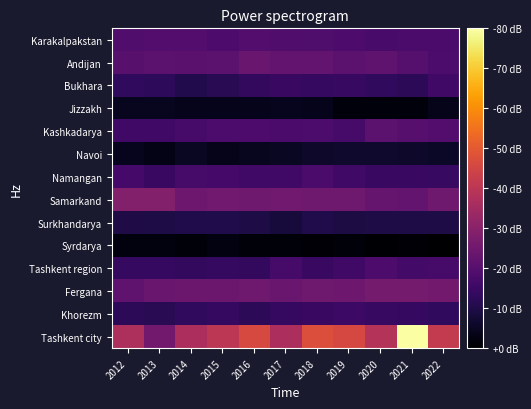

Reading left to right, extract all data points from this chart.

Karakalpakstan: 2012=93	2013=96	2014=95	2015=90	2016=96	2017=93	2018=92	2019=90	2020=87	2021=88	2022=88
Andijan: 2012=99	2013=101	2014=100	2015=101	2016=111	2017=106	2018=107	2019=102	2020=105	2021=97	2022=89
Bukhara: 2012=70	2013=68	2014=60	2015=65	2016=71	2017=76	2018=72	2019=74	2020=69	2021=67	2022=80
Jizzakh: 2012=36	2013=36	2014=34	2015=33	2016=34	2017=35	2018=33	2019=25	2020=25	2021=25	2022=32
Kashkadarya: 2012=80	2013=80	2014=85	2015=89	2016=90	2017=88	2018=89	2019=85	2020=102	2021=98	2022=96
Navoi: 2012=35	2013=31	2014=38	2015=32	2016=36	2017=39	2018=42	2019=43	2020=43	2021=42	2022=40
Namangan: 2012=84	2013=76	2014=85	2015=84	2016=81	2017=81	2018=88	2019=80	2020=75	2021=76	2022=74
Samarkand: 2012=133	2013=132	2014=115	2015=118	2016=116	2017=118	2018=116	2019=116	2020=110	2021=107	2022=117
Surkhandarya: 2012=57	2013=56	2014=58	2015=58	2016=56	2017=51	2018=58	2019=55	2020=56	2021=56	2022=56
Syrdarya: 2012=26	2013=26	2014=24	2015=27	2016=23	2017=23	2018=21	2019=23	2020=20	2021=21	2022=18
Tashkent region: 2012=73	2013=72	2014=71	2015=73	2016=71	2017=86	2018=76	2019=81	2020=90	2021=83	2022=85
Fergana: 2012=105	2013=111	2014=114	2015=114	2016=117	2017=112	2018=116	2019=115	2020=121	2021=121	2022=119
Khorezm: 2012=67	2013=65	2014=69	2015=72	2016=67	2017=72	2018=75	2019=78	2020=74	2021=72	2022=69
Tashkent city: 2012=165	2013=119	2014=164	2015=177	2016=201	2017=163	2018=205	2019=200	2020=171	2021=335	2022=183